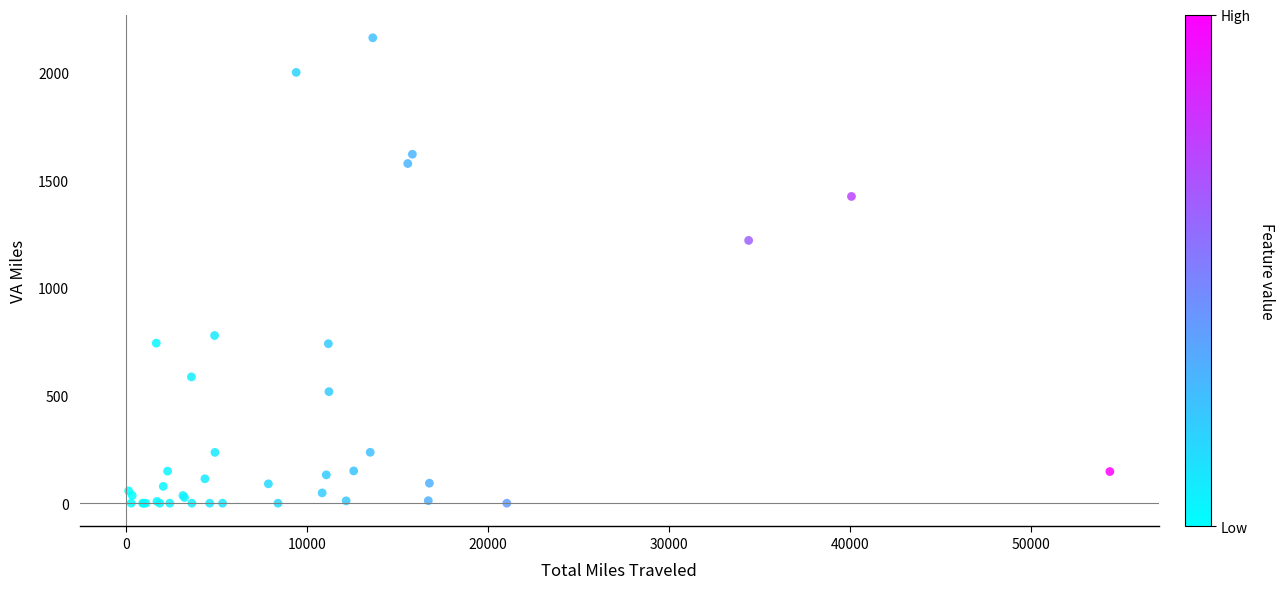

What Y value in the scatter plot is closest to 1081?

1220.8